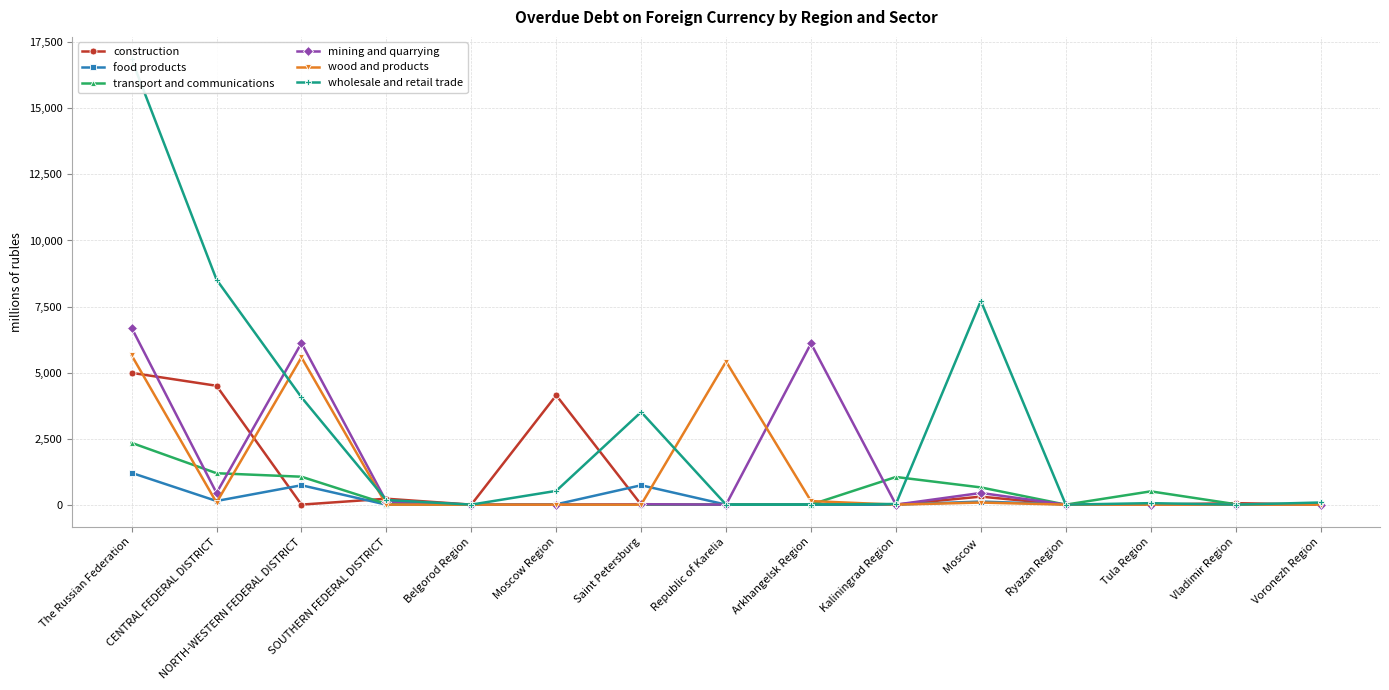

What is the greatest value displayed?

16864